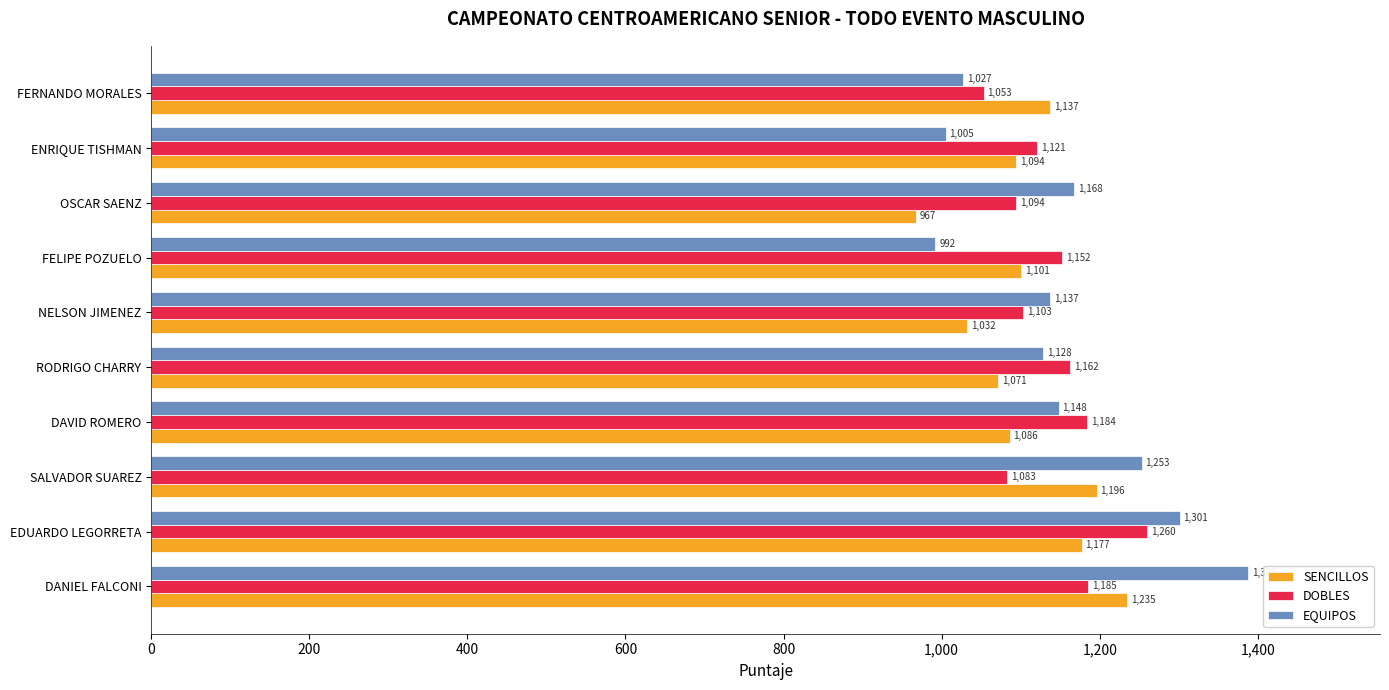

What is the difference between the second highest and second lowest values in the EQUIPOS series?

296